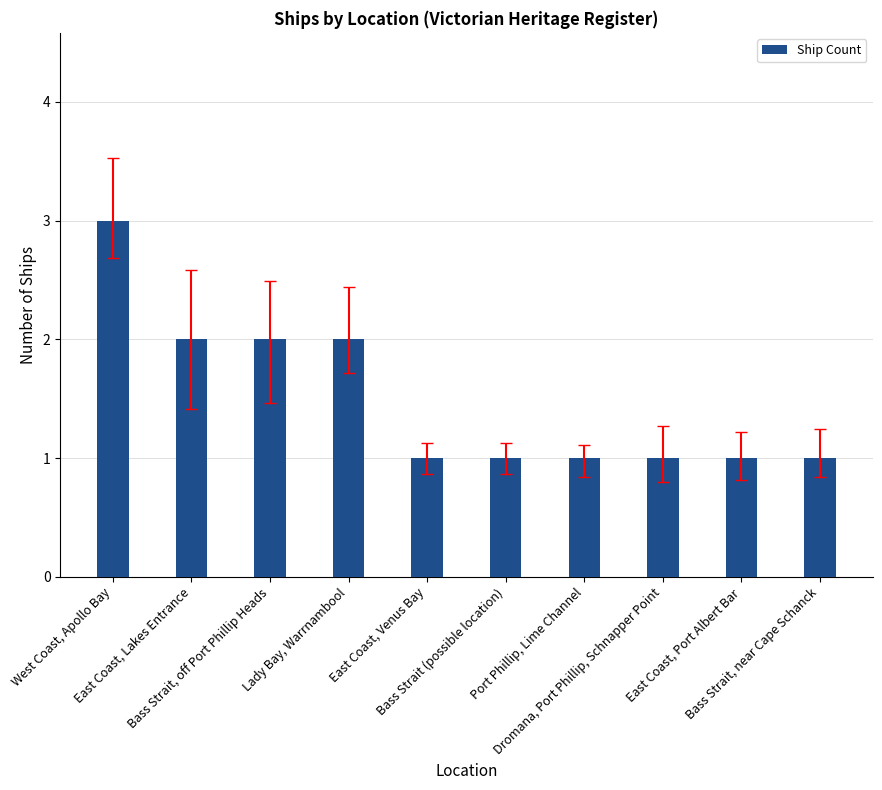

True or false: the data shows 1 at Dromana, Port Phillip, Schnapper Point.

True